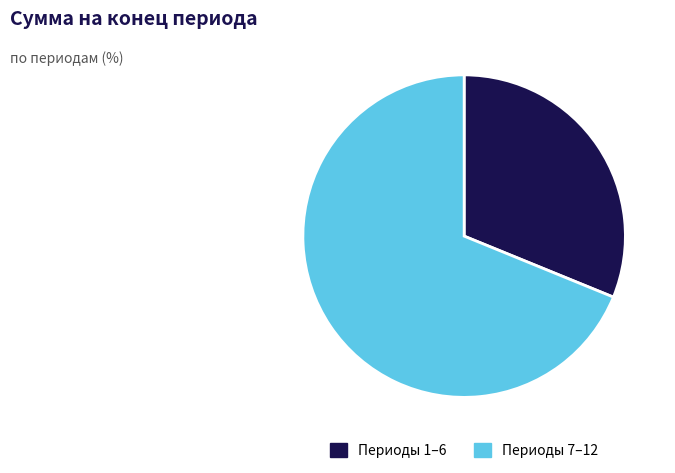

Which category has the biggest portion of the pie?

Периоды 7–12